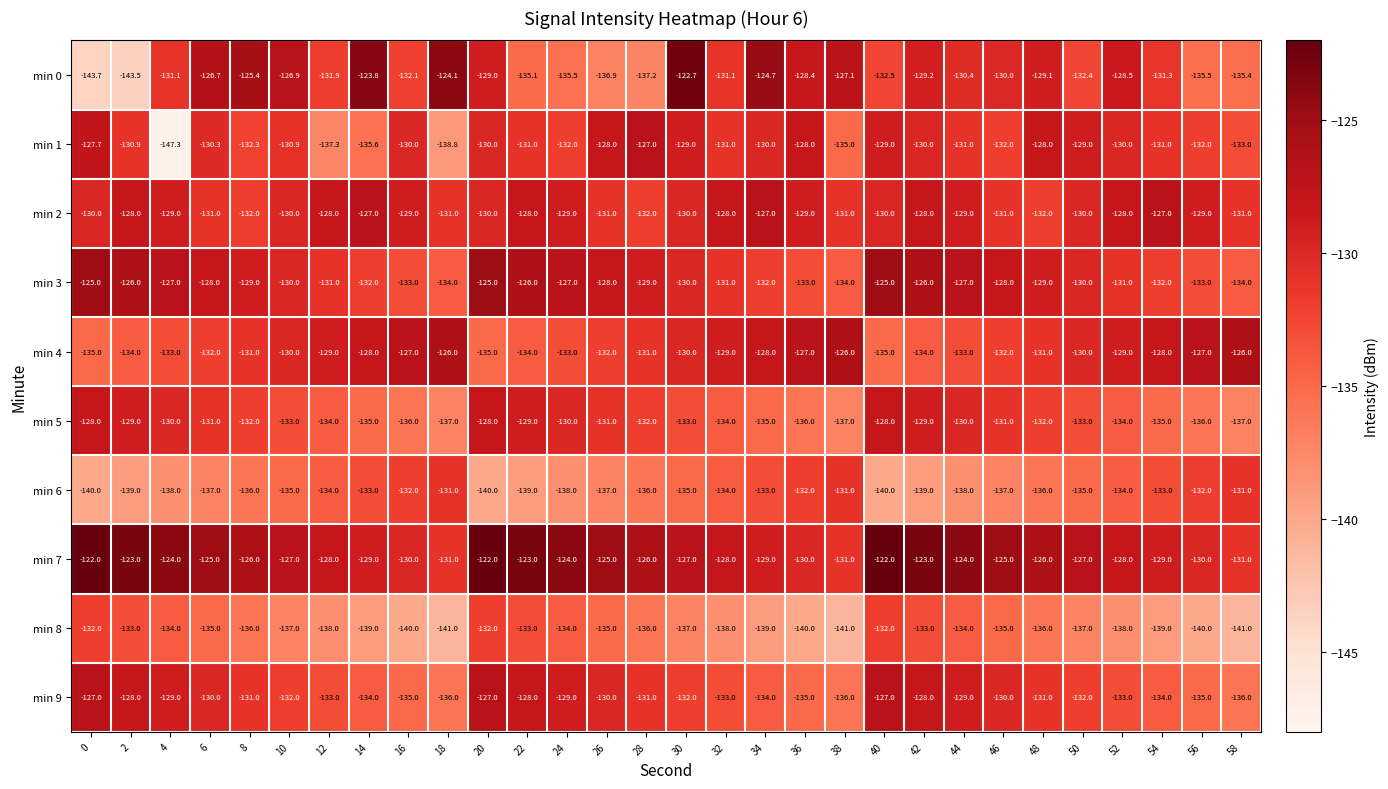

Count the number of data series in this chart.

10